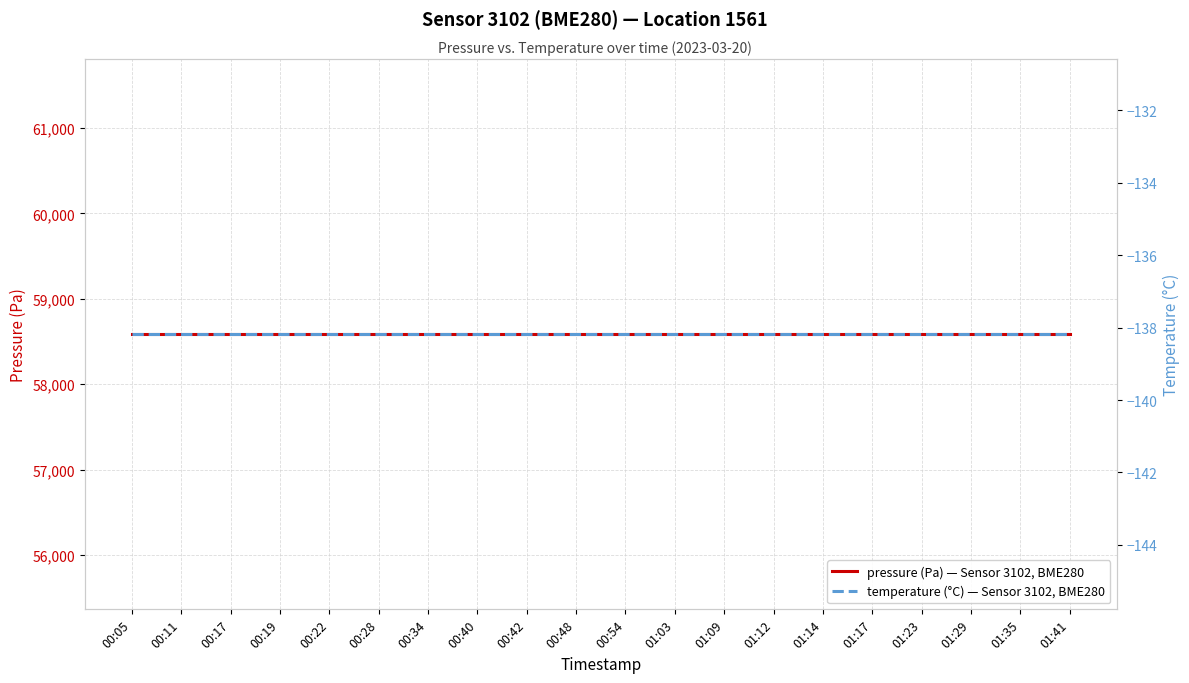

What is the maximum value for pressure (Pa) — Sensor 3102, BME280?

58586.6